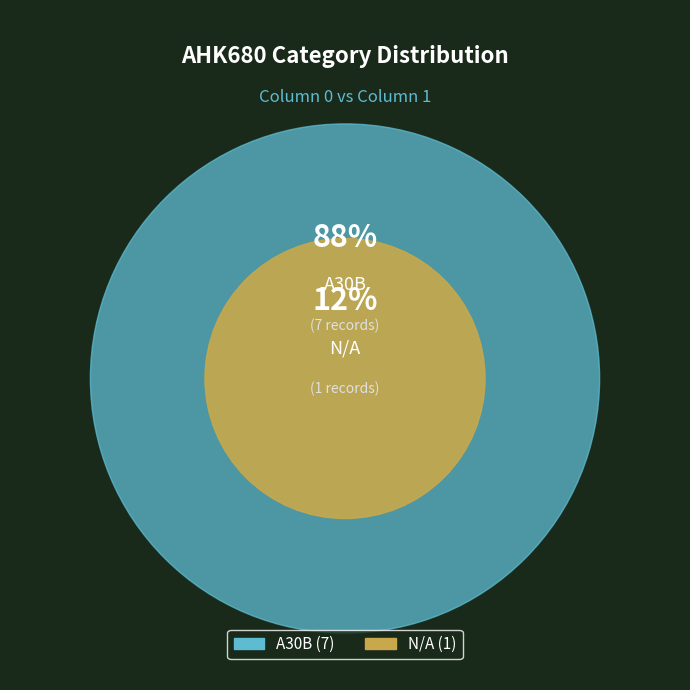

Is it true that N/A is 23% of the pie?

False